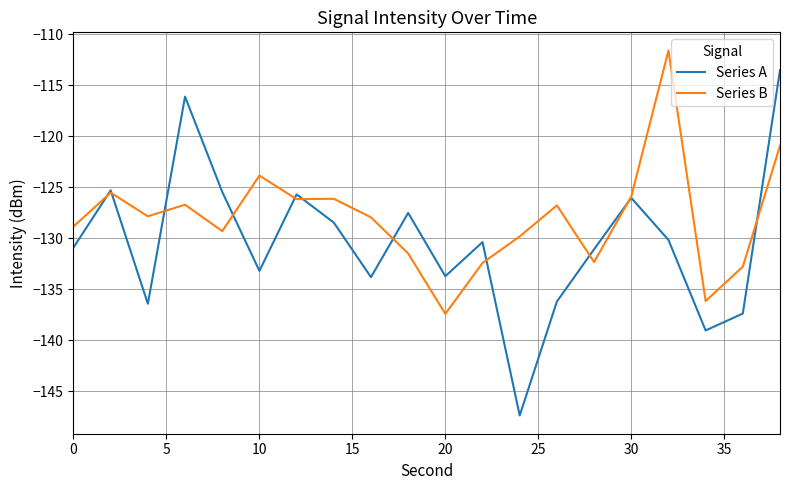

Which series has the largest total across all categories?

Series B